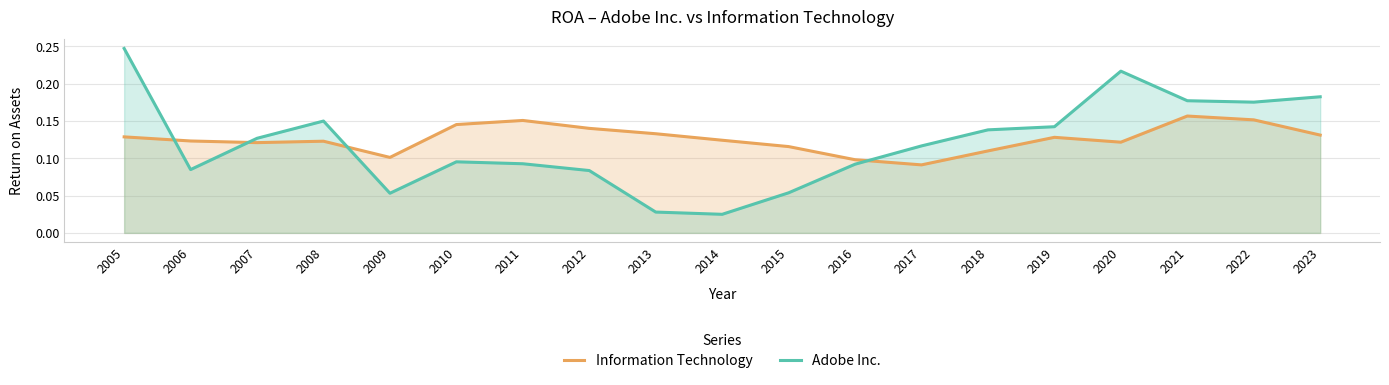

List the series in order of their peak value, highest first.

Adobe Inc., Information Technology